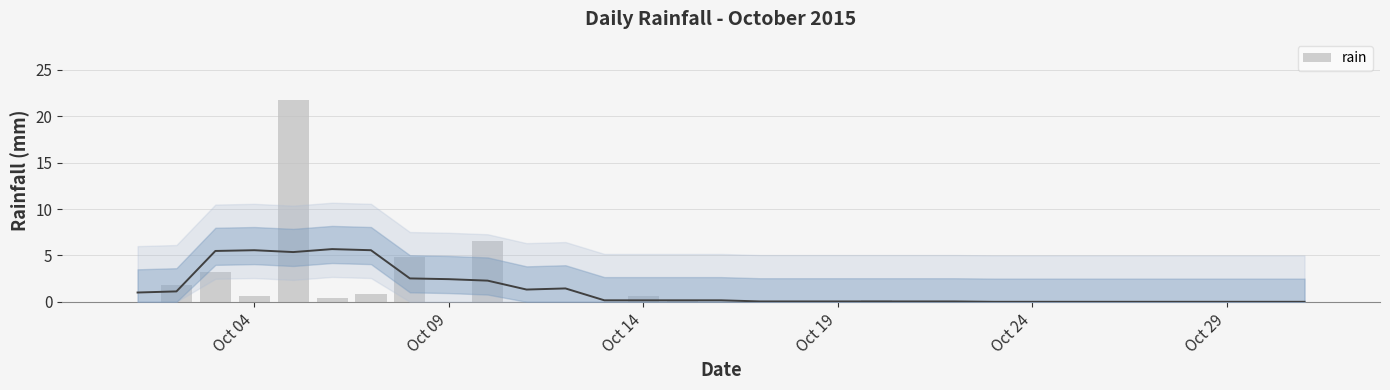

Does the chart contain stacked bars?

No